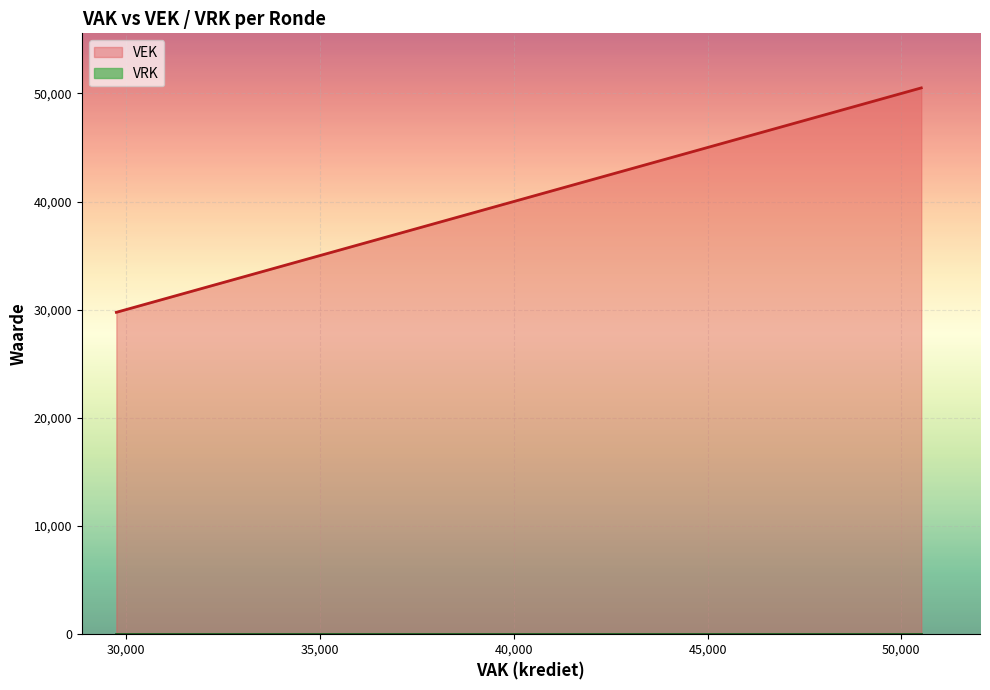

Reading right to left, what are all the values shown in this chart?

50513	50513	46725	46725	44833	44833	44826	44826	44826	44826	38279	38279	37731	35072	35072	34068	34068	33396	32607	32607	30994	30408	30408	30408	30408	29744	29744